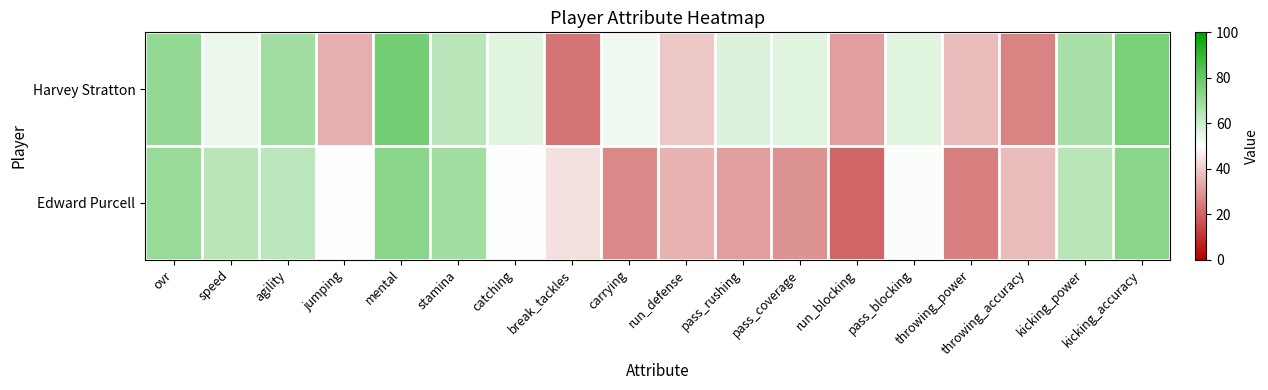

What is the difference between the highest and lowest values at stamina?

4